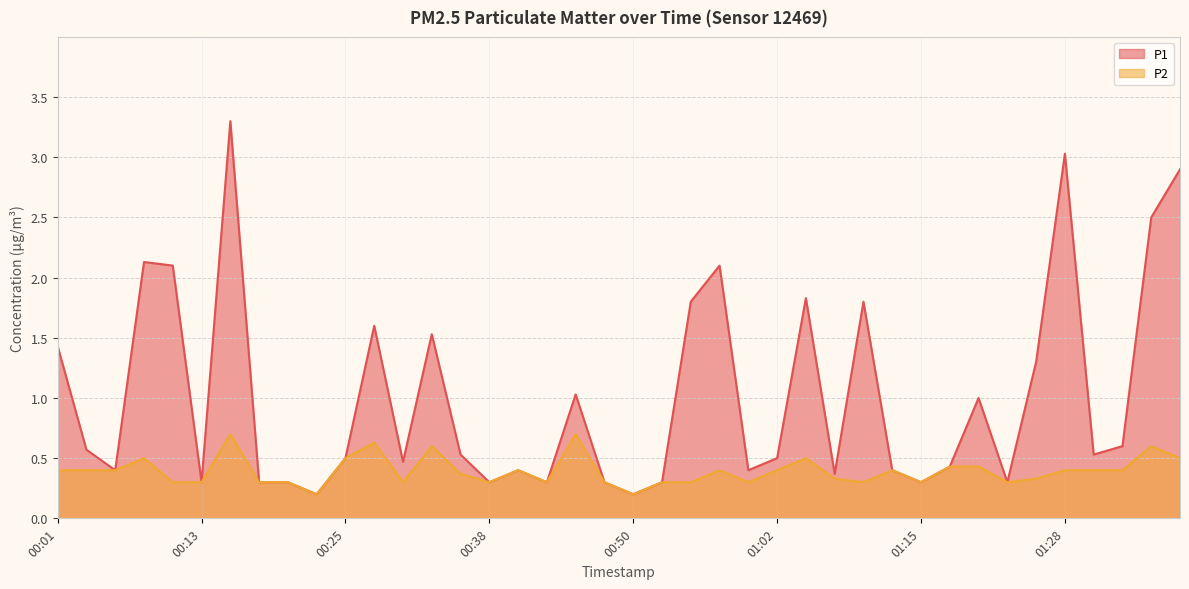

At 01:15, list the series in order from smallest to largest.

P1, P2